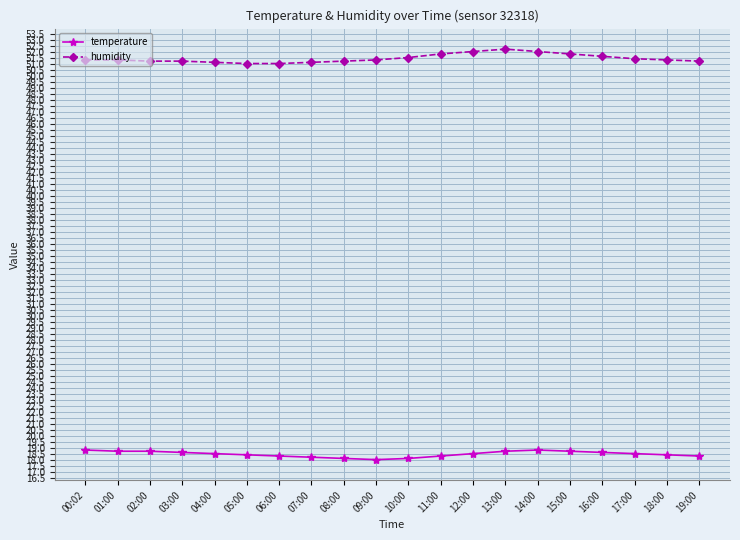

What is the sum of all humidity values?

1028.5